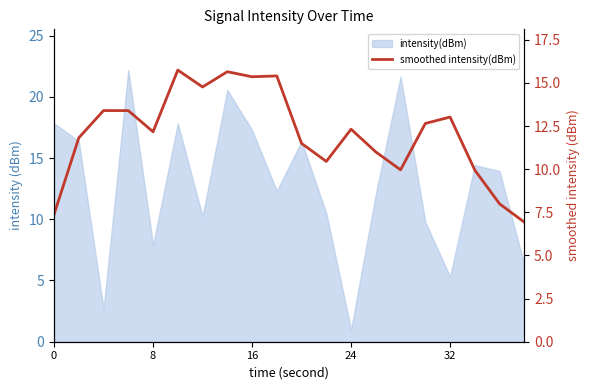

What is the maximum value shown in the chart?

15.7